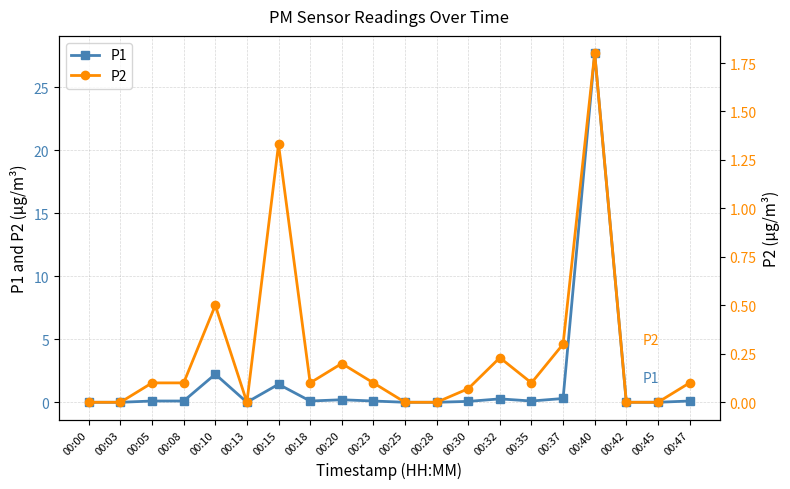

Which category has the highest value across all series?

00:40